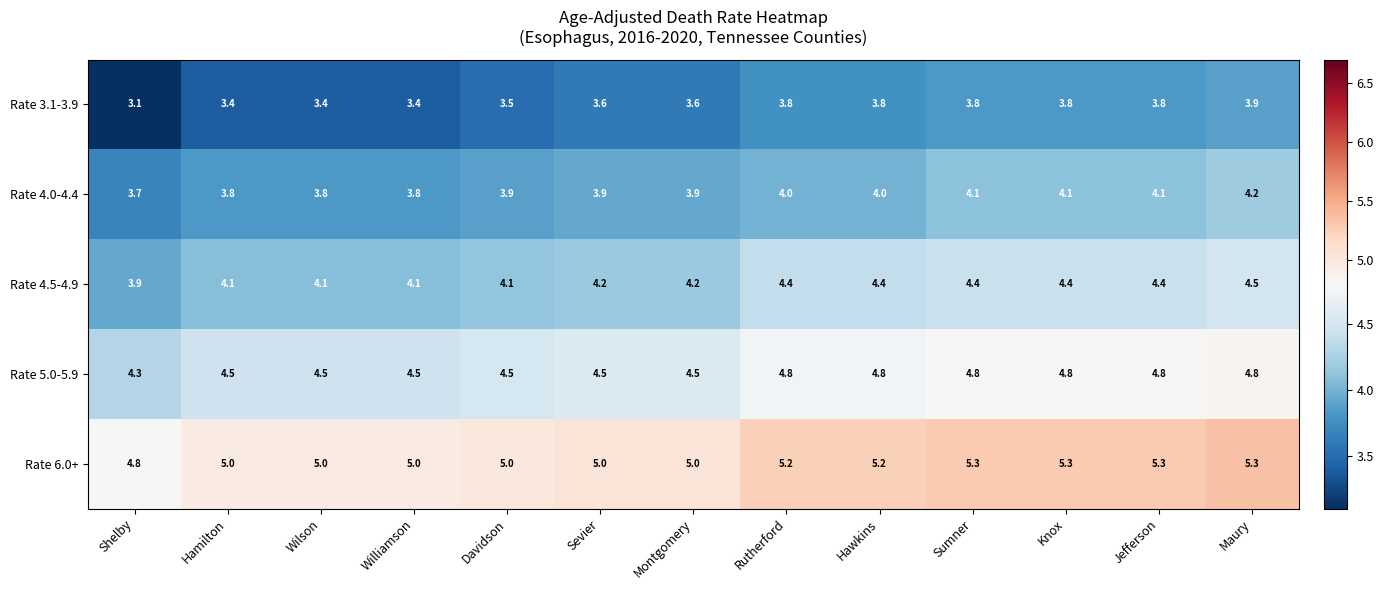

Is the value of Rate 6.0+ at Sumner greater than the value of Rate 4.5-4.9 at Montgomery?

Yes